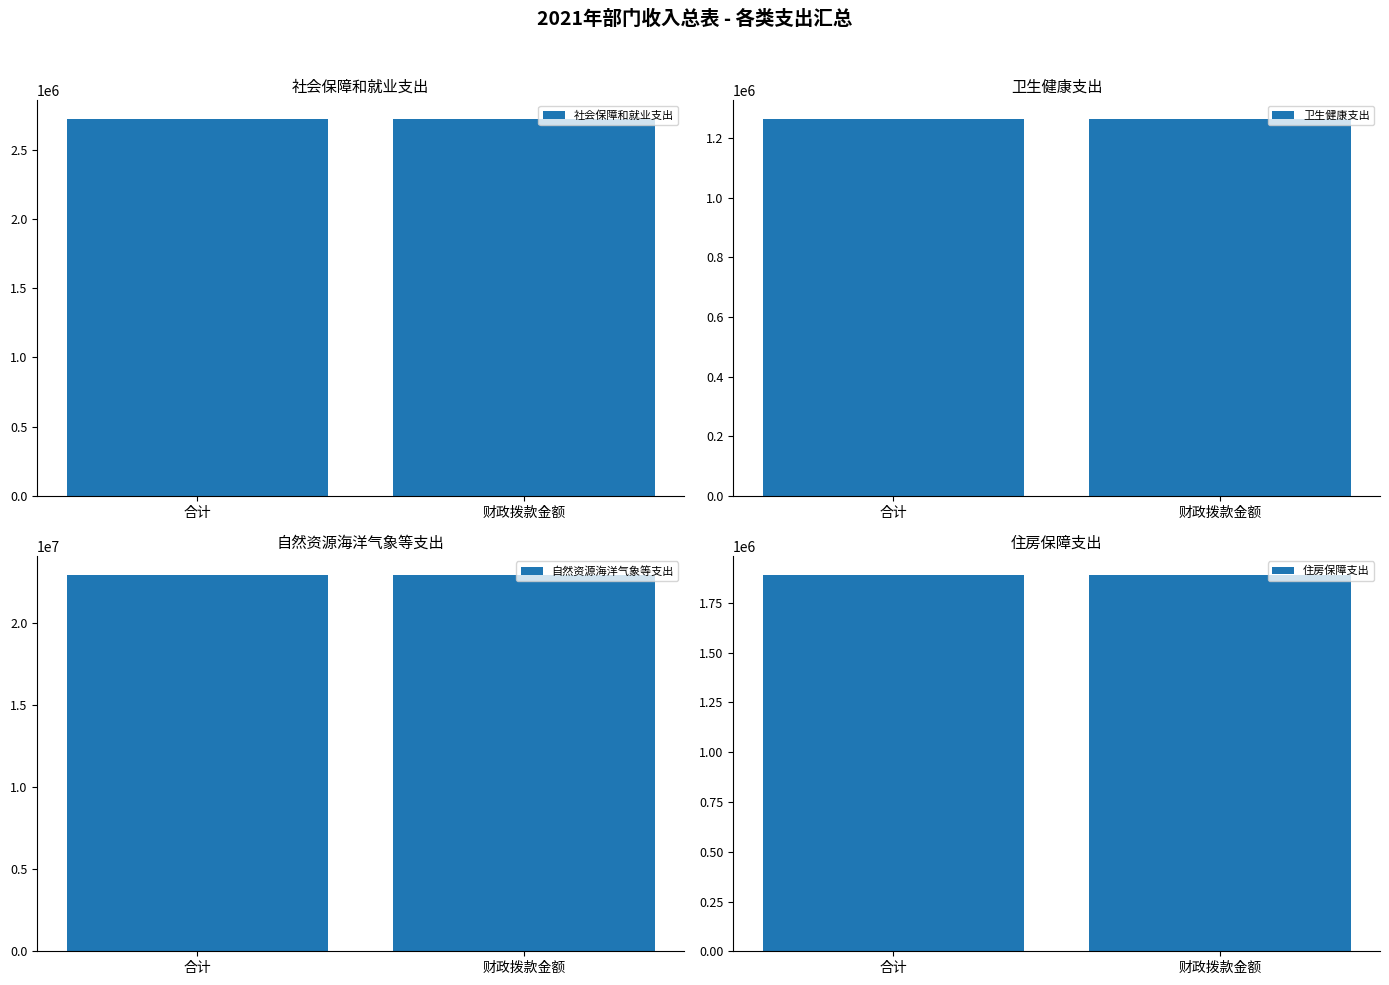

Reading left to right, what are all the values shown in this chart?

社会保障和就业支出: 2720850	2720850
卫生健康支出: 1263970	1263970
自然资源海洋气象等支出: 22951929	22951929
住房保障支出: 1891258	1891258